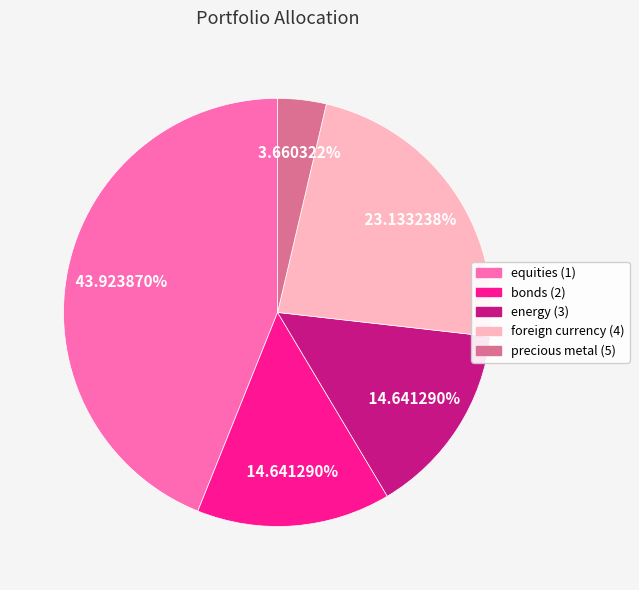

Is the sum of foreign currency (4) and precious metal (5) greater than half?

No